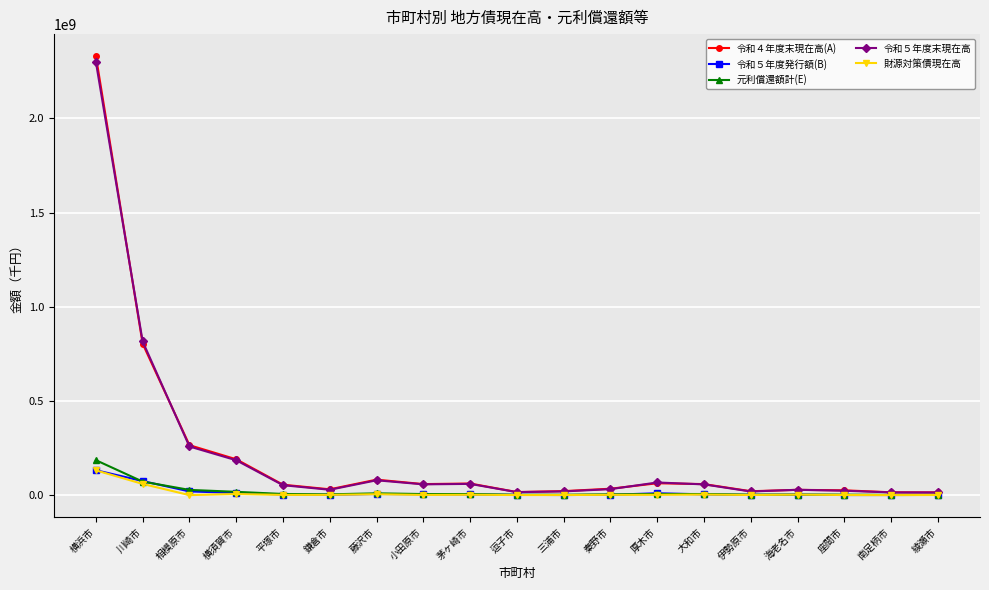

At which category is the sum across all series the highest?

横浜市